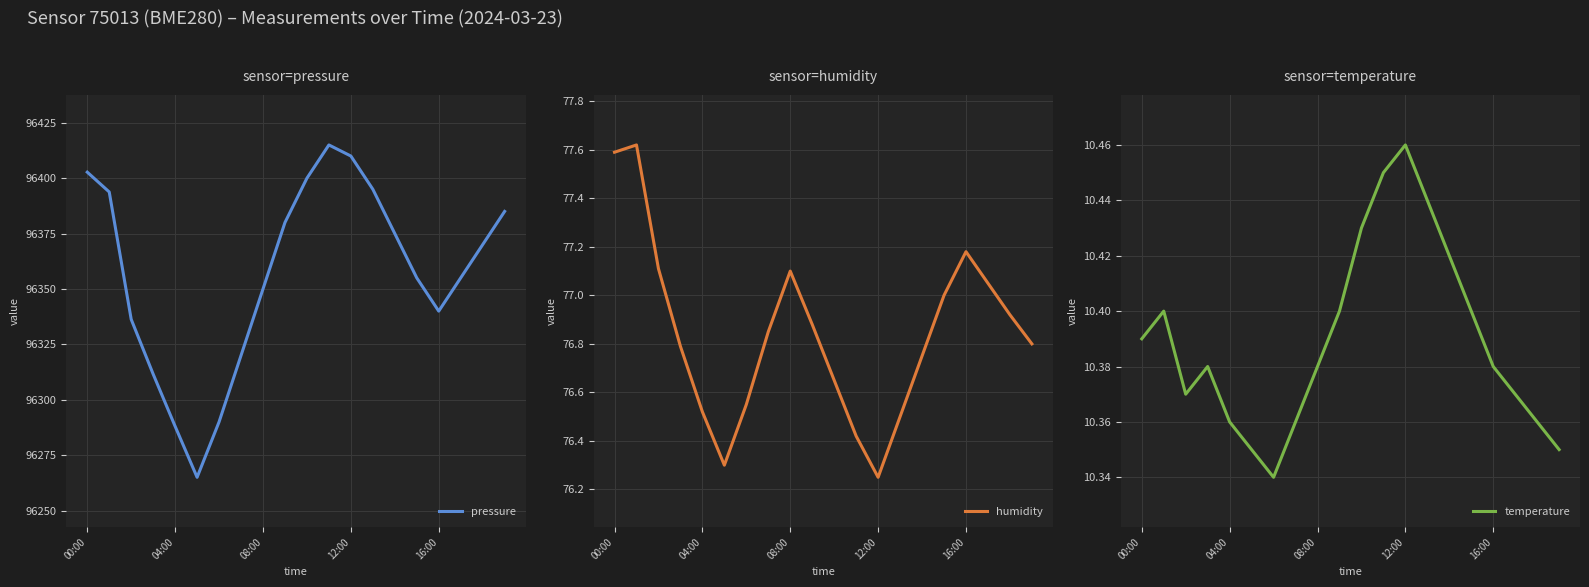

At which category is the sum across all series the highest?

11